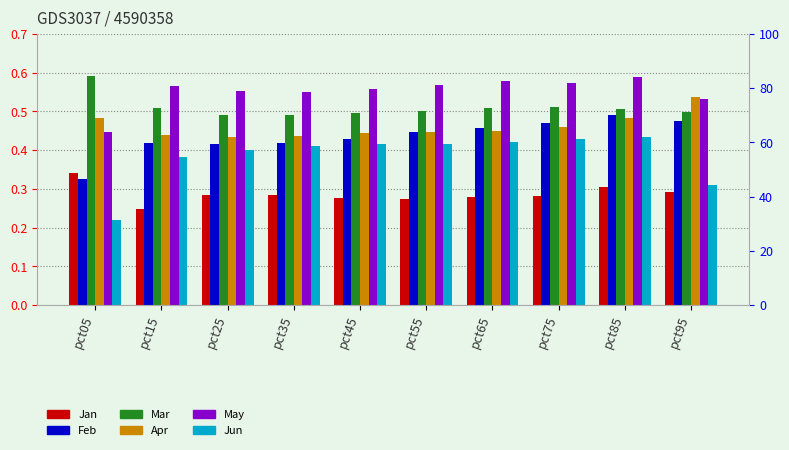

What is the value of the Jan bar at the 9th from the left?

0.3